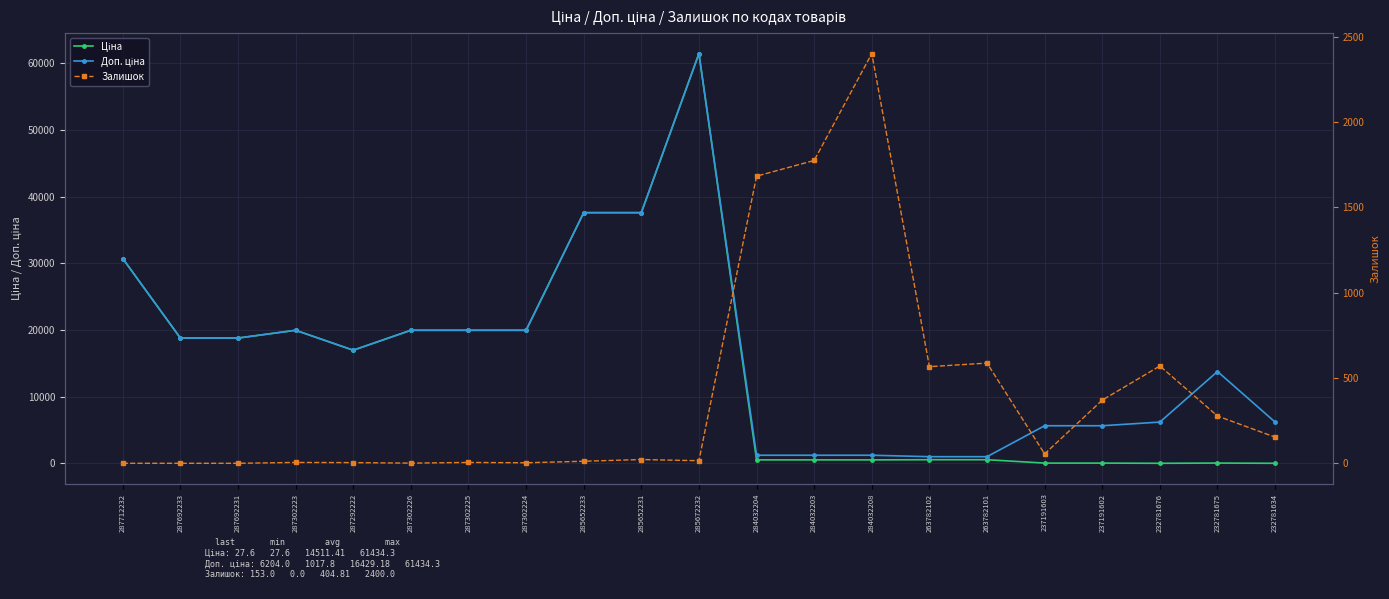

Is it true that Залишок equals 1.7 at 287302224?

False